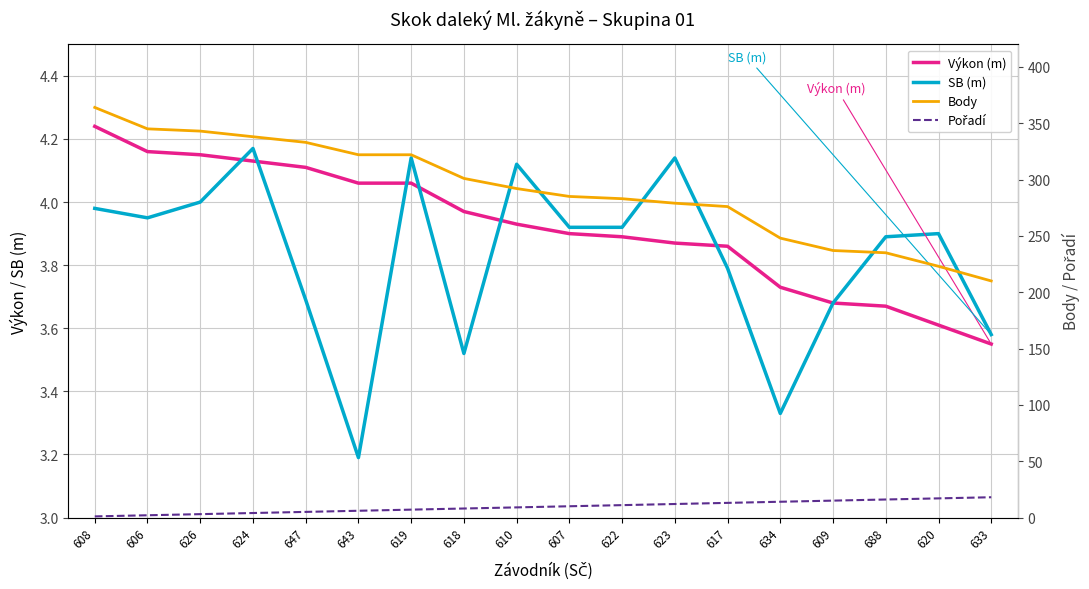

Reading left to right, transcribe all the data shown in this chart.

Výkon (m): 608=4.2	606=4.2	626=4.2	624=4.1	647=4.1	643=4.1	619=4.1	618=4.0	610=3.9	607=3.9	622=3.9	623=3.9	617=3.9	634=3.7	609=3.7	688=3.7	620=3.6	633=3.5
SB (m): 608=4.0	606=4.0	626=4.0	624=4.2	647=3.7	643=3.2	619=4.1	618=3.5	610=4.1	607=3.9	622=3.9	623=4.1	617=3.8	634=3.3	609=3.7	688=3.9	620=3.9	633=3.6
Body: 608=364.0	606=345.0	626=343.0	624=338.0	647=333.0	643=322.0	619=322.0	618=301.0	610=292.0	607=285.0	622=283.0	623=279.0	617=276.0	634=248.0	609=237.0	688=235.0	620=223.0	633=210.0
Pořadí: 608=1.0	606=2.0	626=3.0	624=4.0	647=5.0	643=6.0	619=7.0	618=8.0	610=9.0	607=10.0	622=11.0	623=12.0	617=13.0	634=14.0	609=15.0	688=16.0	620=17.0	633=18.0